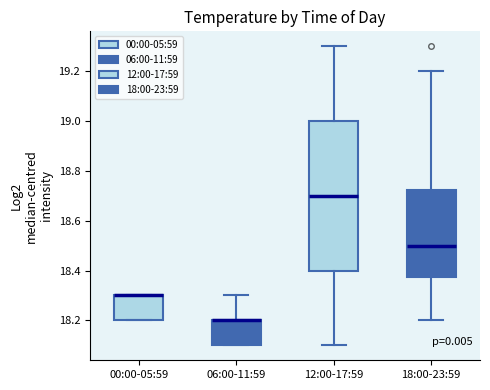

Comparing the boxes themselves (not the whiskers), which one is the tallest?

12:00-17:59